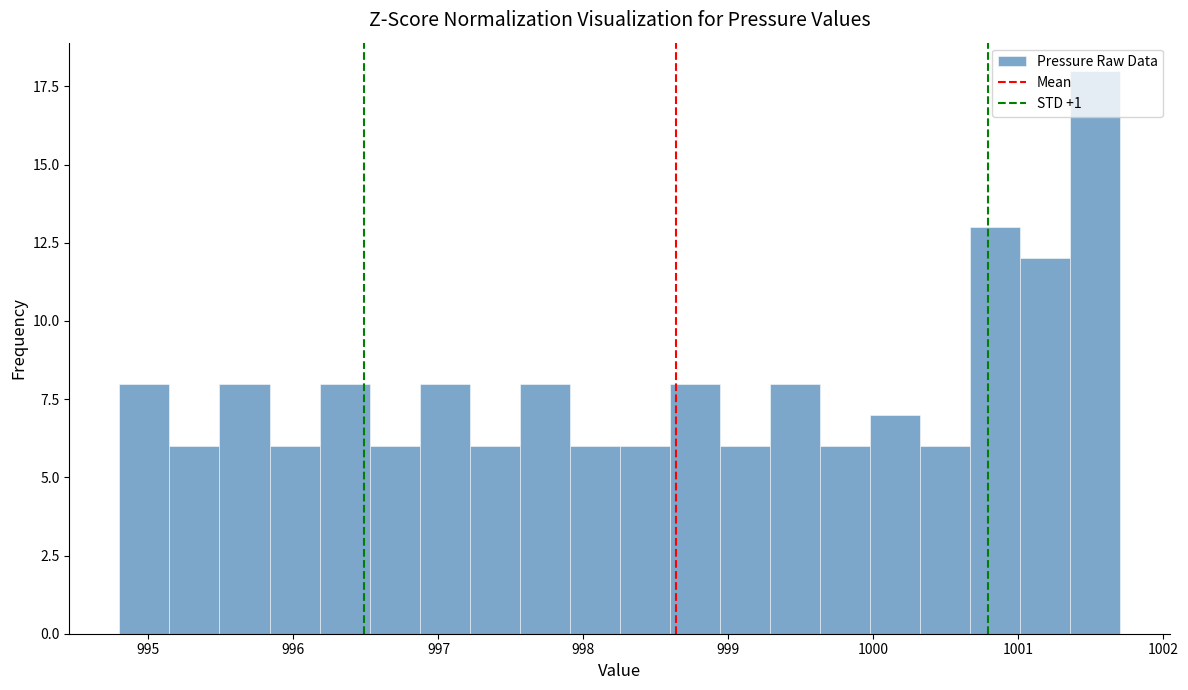

Read against the x-axis, roughly where is the centre of the tallest bar?

1001.5